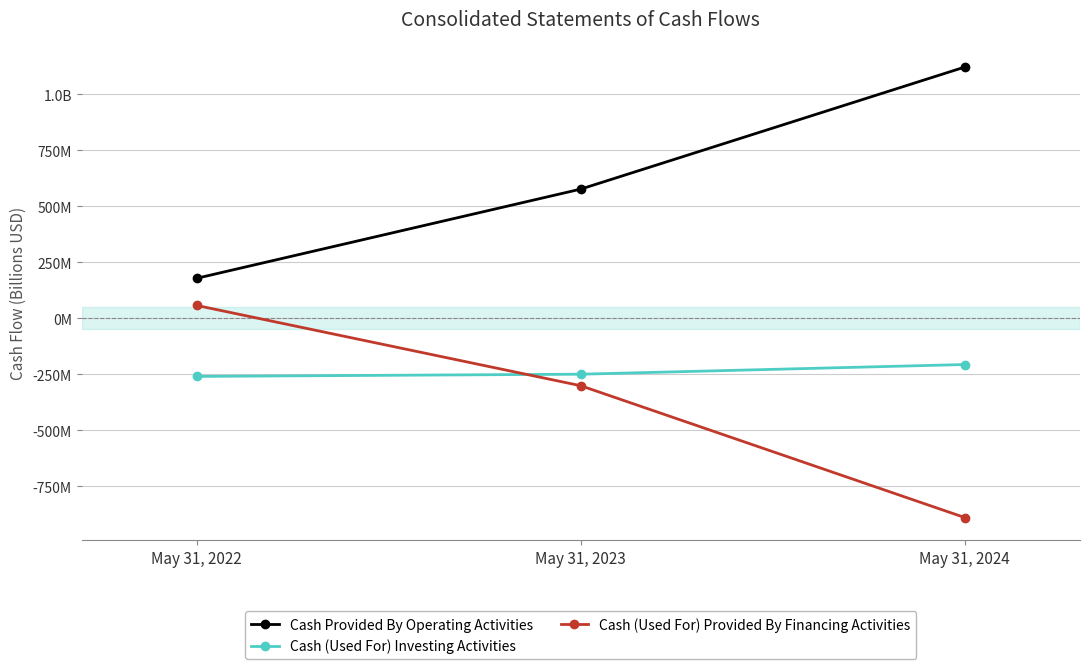

What is the lowest value of the Cash (Used For) Investing Activities series?

-0.3